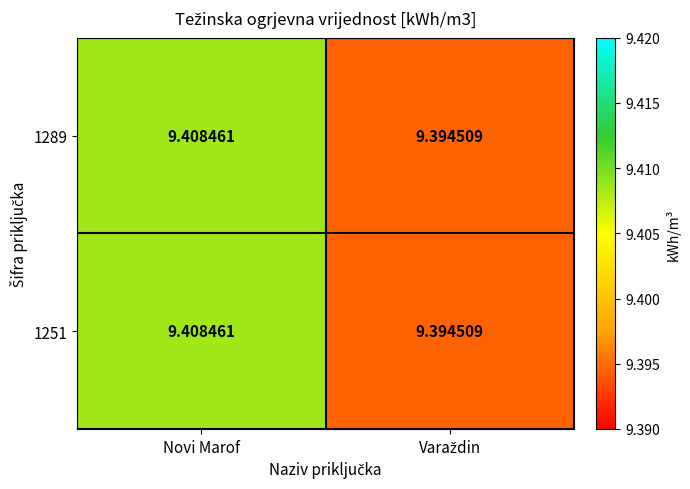

At which category is the sum across all series the highest?

Novi Marof